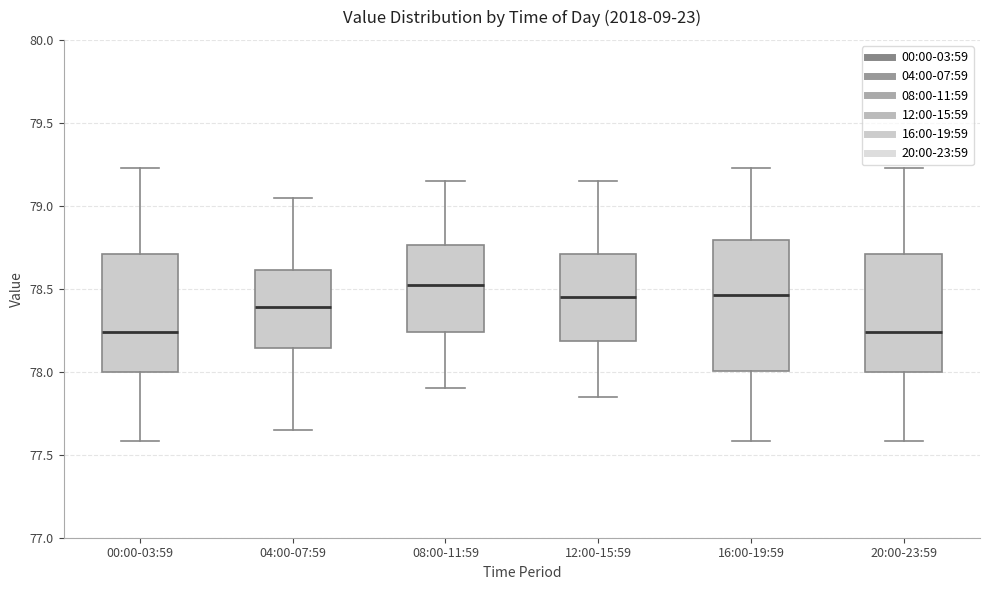

Reading left to right, transcribe this box plot: for each box, give where its median line is, the range the box spans, and where its two whiskers end, as read against the y-axis. The values are not printed on the chart, so give them approximately, as read against the axis.

00:00-03:59: median 78.25, box 78.00 to 78.70, whiskers 77.60 to 79.25
04:00-07:59: median 78.40, box 78.15 to 78.60, whiskers 77.65 to 79.05
08:00-11:59: median 78.55, box 78.25 to 78.75, whiskers 77.90 to 79.15
12:00-15:59: median 78.45, box 78.20 to 78.70, whiskers 77.85 to 79.15
16:00-19:59: median 78.45, box 78.00 to 78.80, whiskers 77.60 to 79.25
20:00-23:59: median 78.25, box 78.00 to 78.70, whiskers 77.60 to 79.25